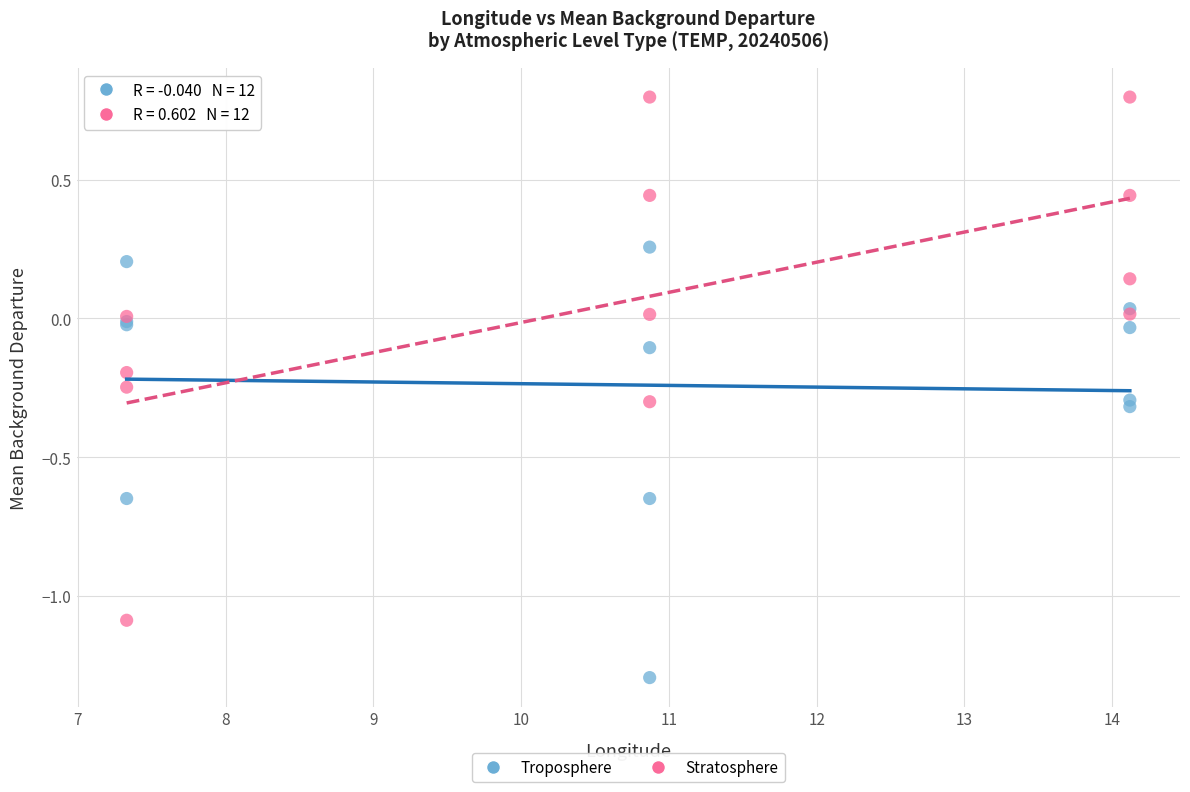

Which series has the largest Y range (max minus min)?

Stratosphere